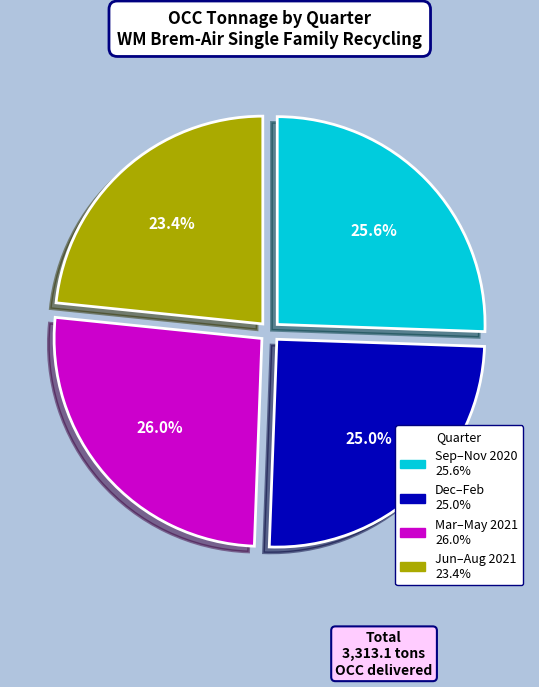

Does any single category account for the majority?

No